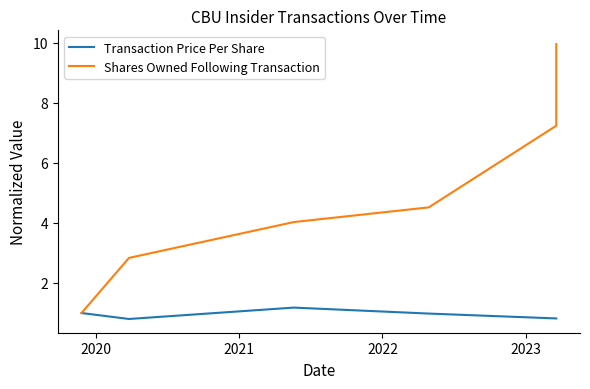

What is the label of the 3rd point from the right?

2022